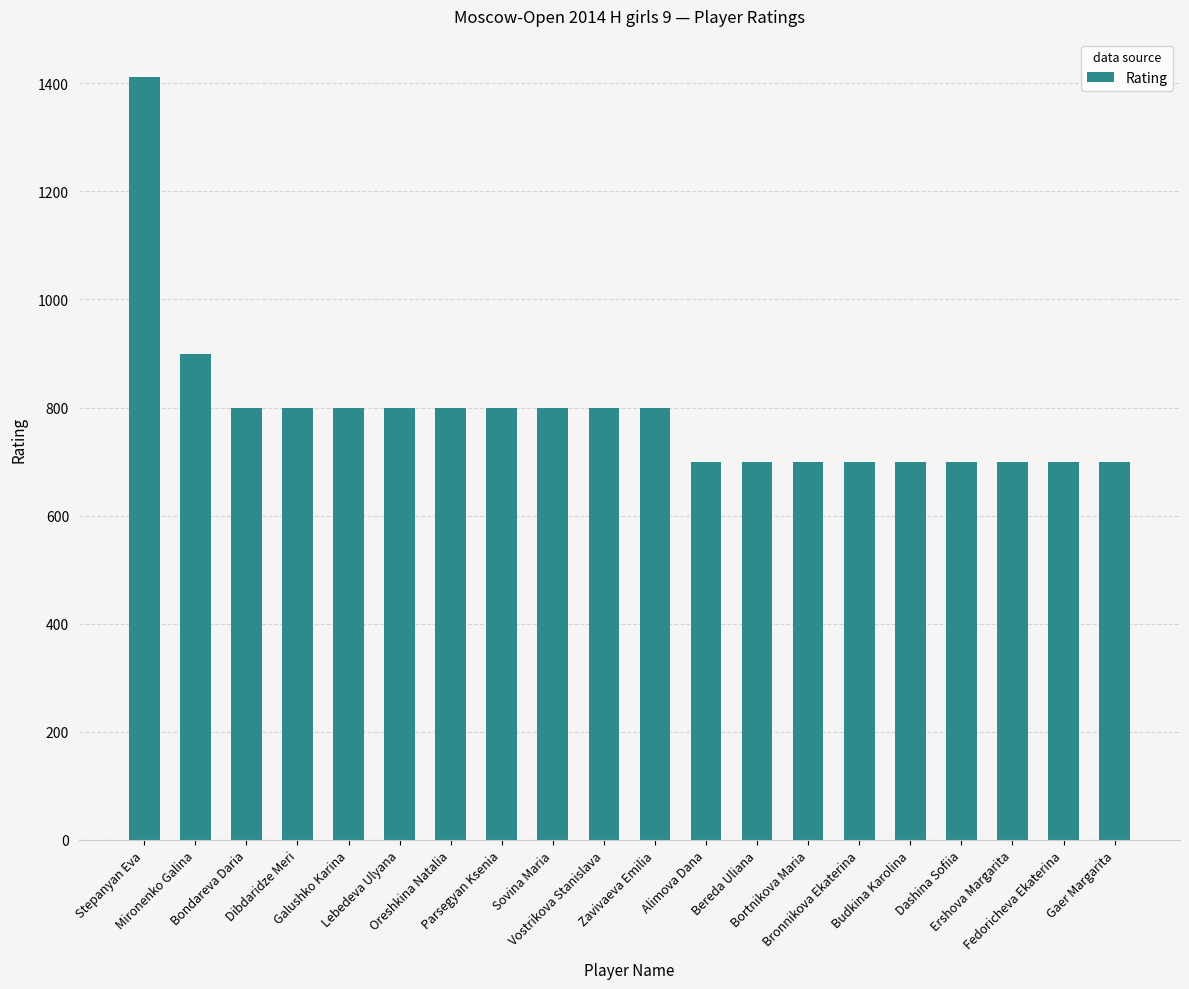

At which label is the value closest to 1056?

Mironenko Galina